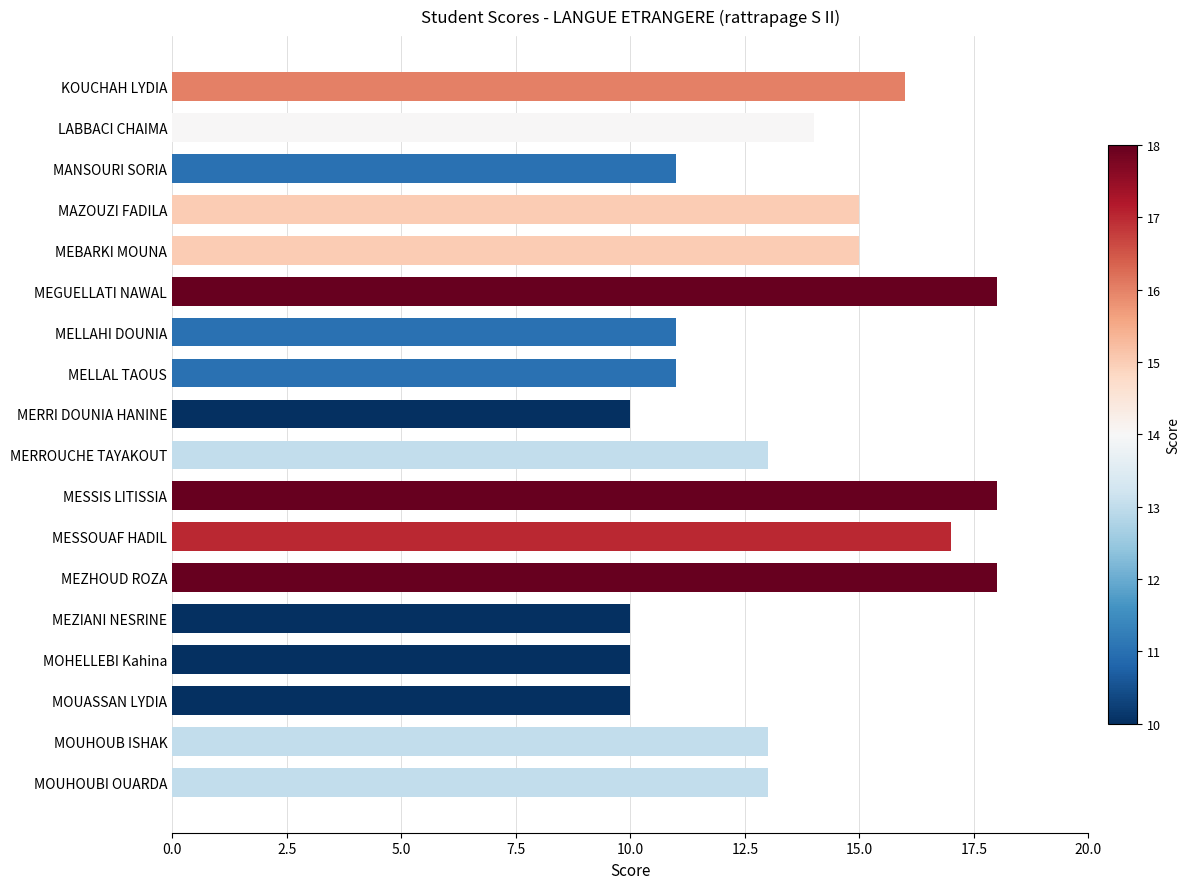

Read the value at MANSOURI SORIA.

11